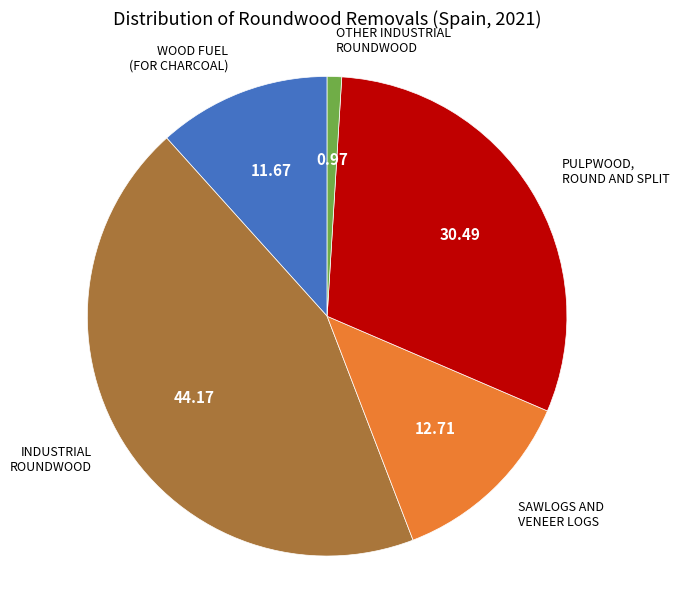

Does any single category account for the majority?

No